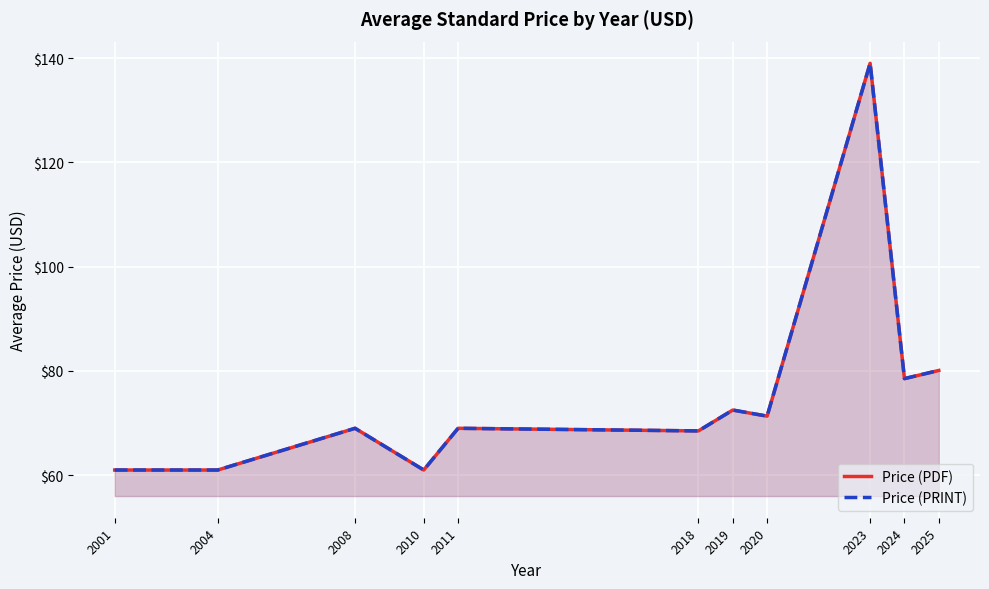

How many interior local valleys does the Price (PDF) series have?

4